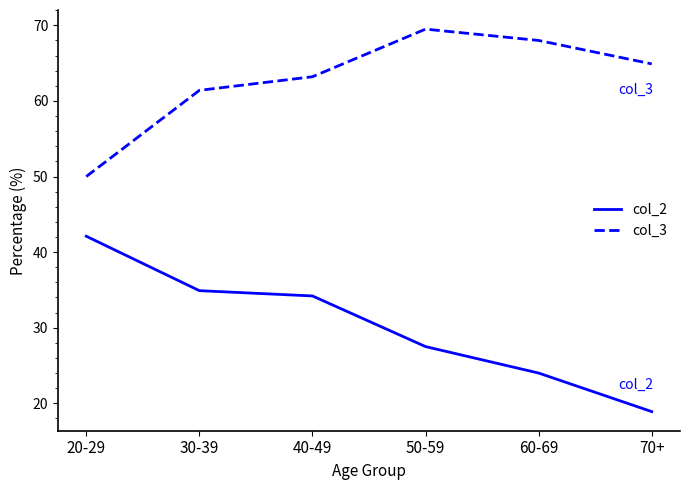

Is it true that col_3 equals 85.7 at 30-39?

False